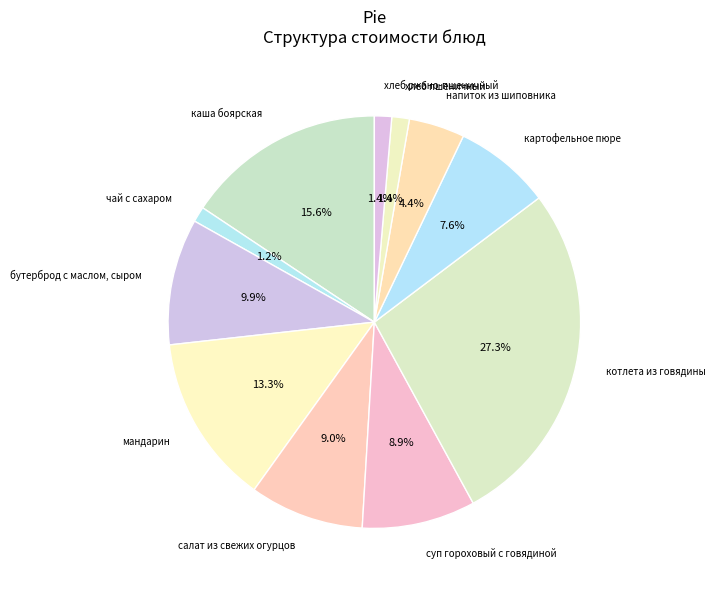

Is it true that каша боярская is 16% of the pie?

True